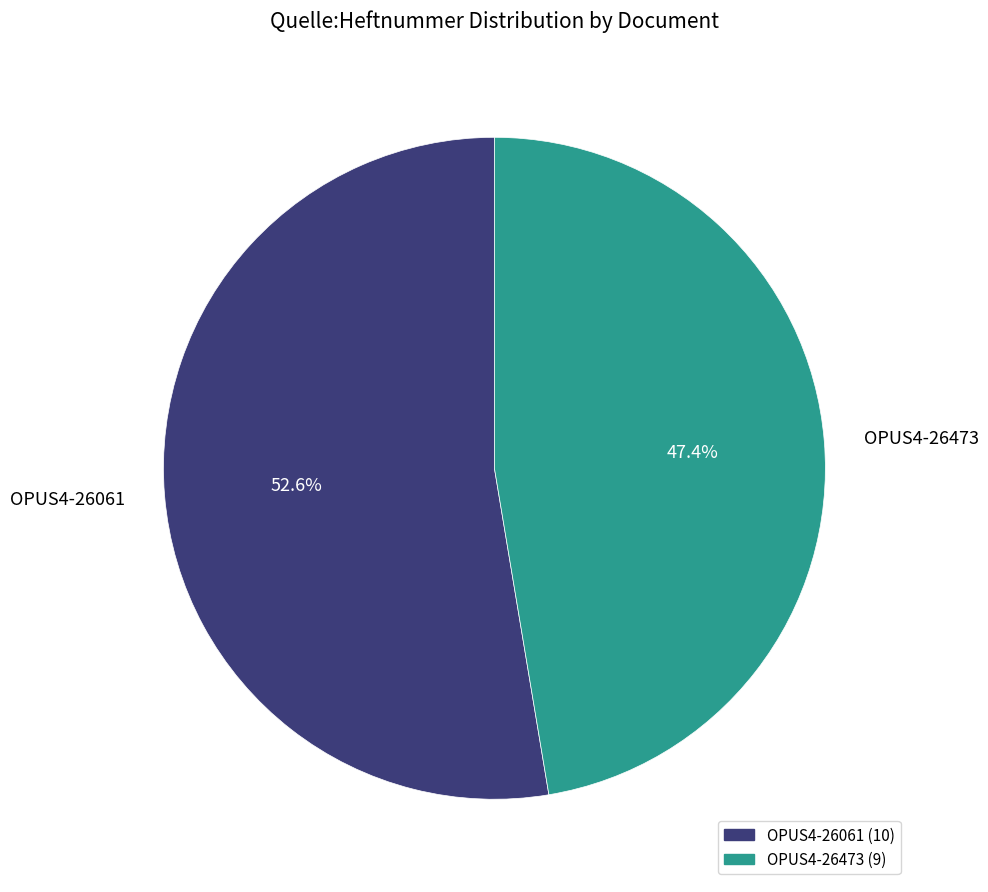

Is the sum of OPUS4-26061 and OPUS4-26473 greater than half?

Yes